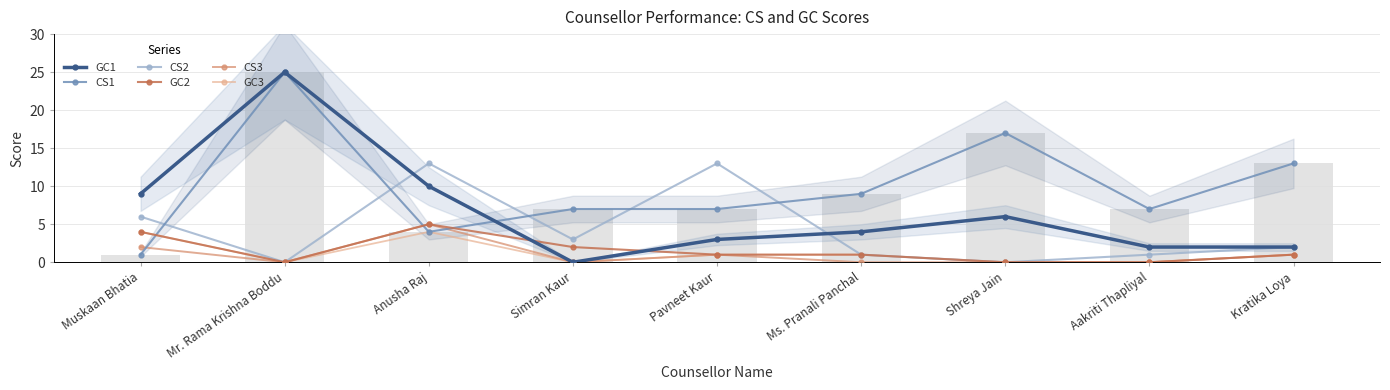

How many positive values does the CS2 series have?

7